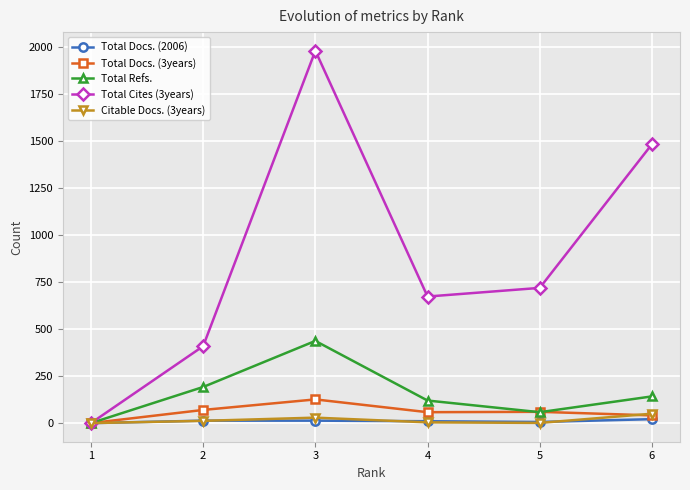

At which category does Total Refs. reach its first local valley?

5